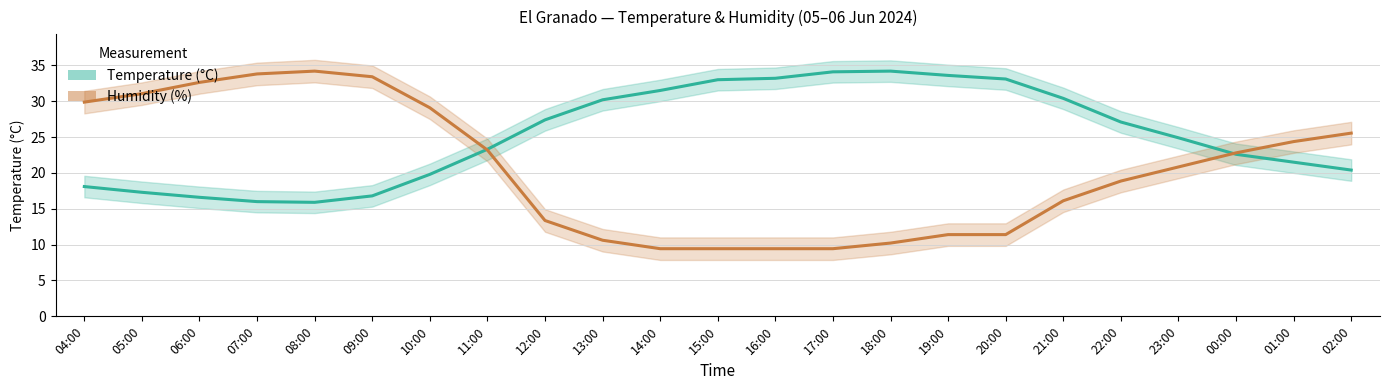

Is it true that Temperature (°C) equals 30.2 at 13:00?

True